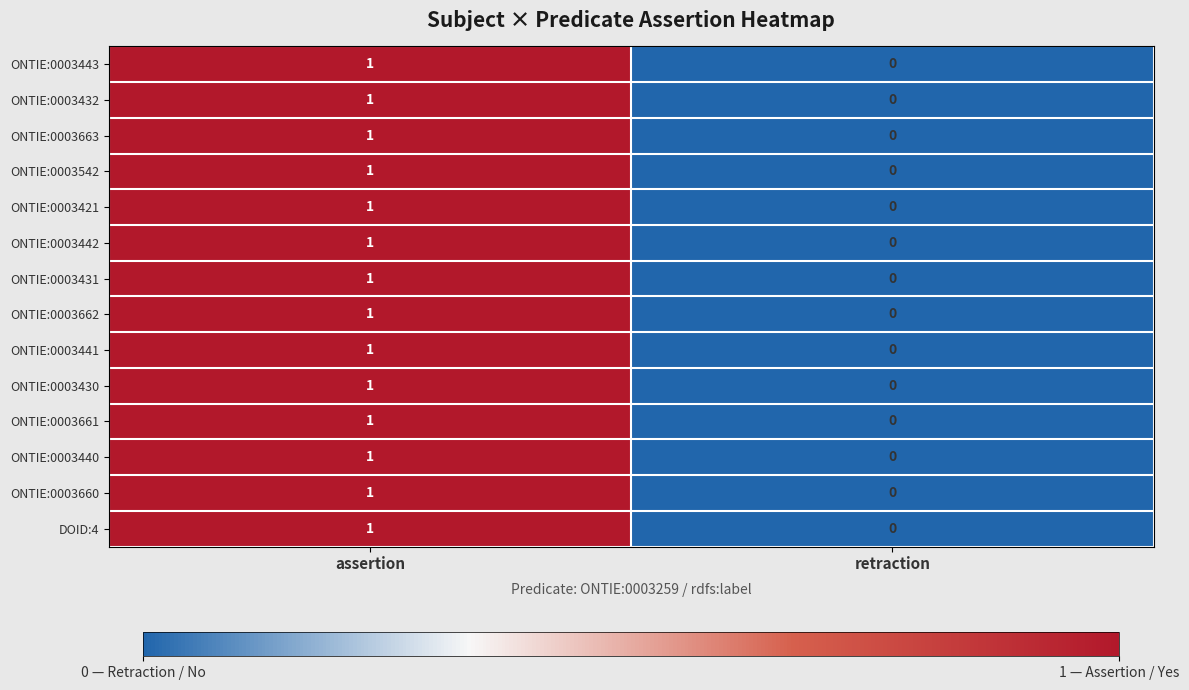

Which category has the lowest value in the ONTIE:0003660 series?

retraction